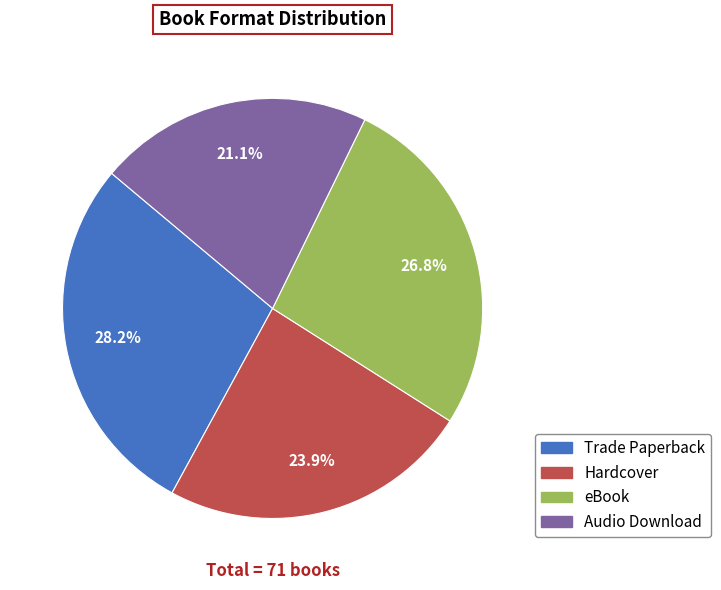

To the nearest percent, what is the difference between the eBook and Audio Download slice percentages?

6%